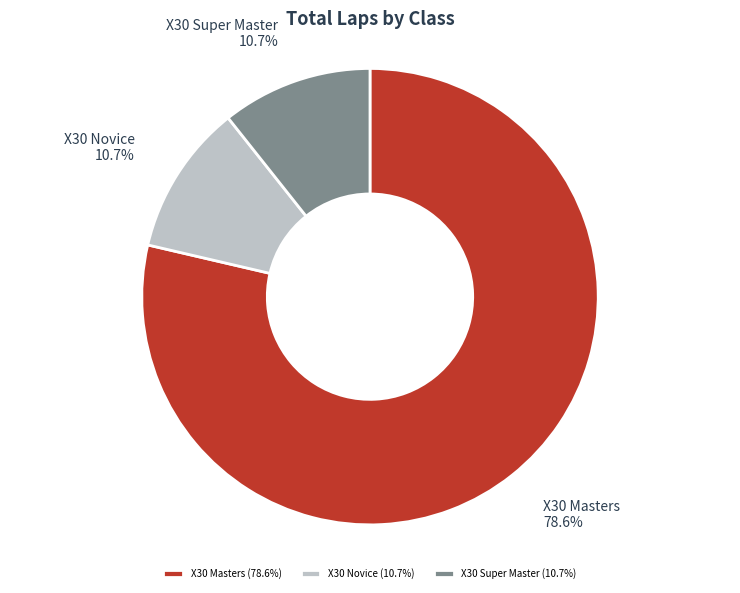

Is there any slice that represents more than half of the pie?

Yes